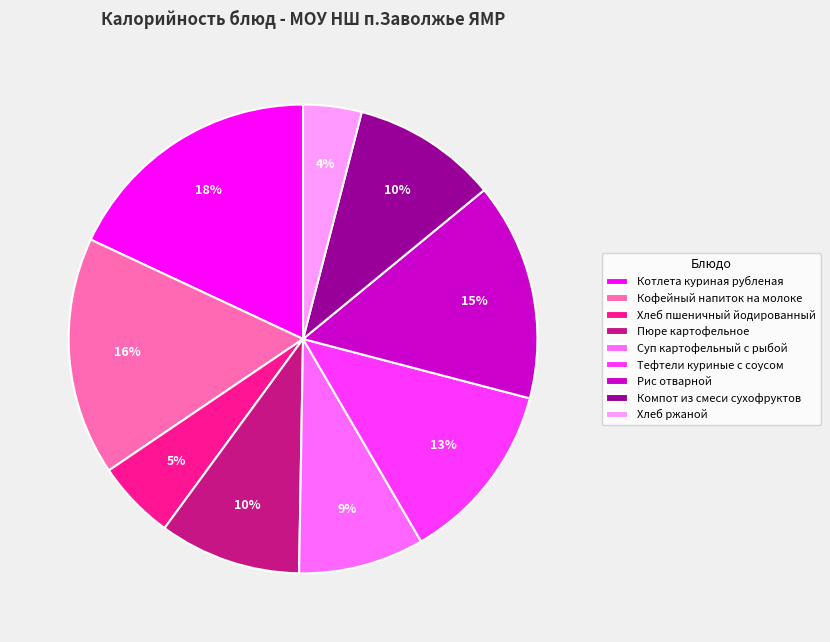

Which category has the biggest portion of the pie?

Котлета куриная рубленая